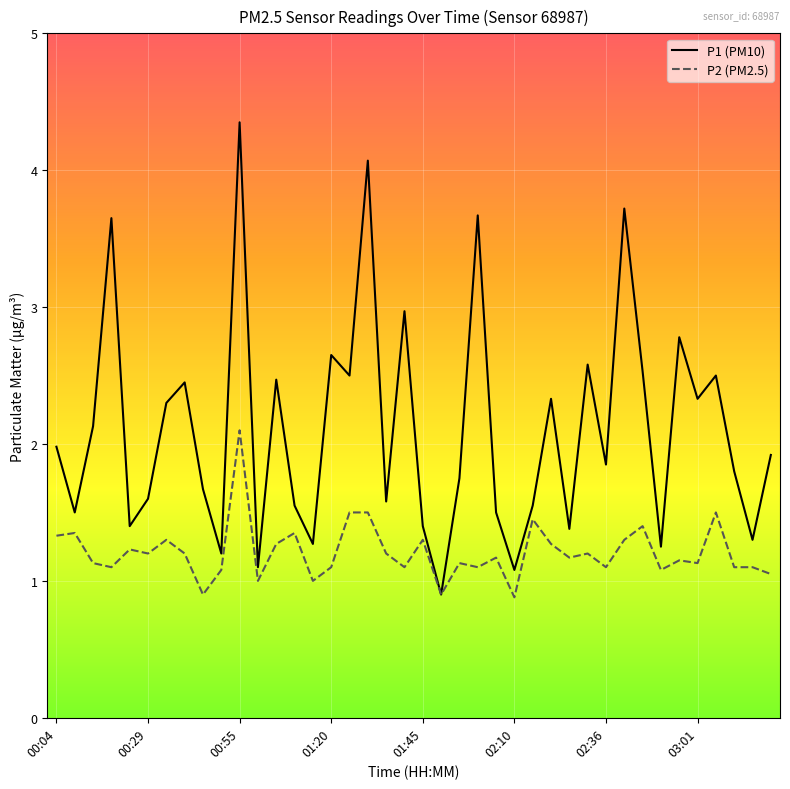

What is the smallest value displayed?

0.9